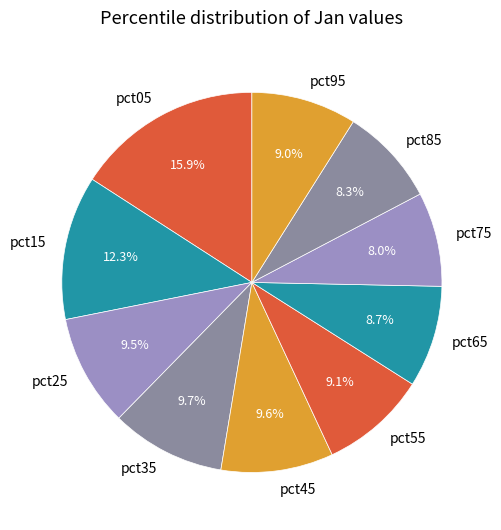

What is the total percentage of pct75 and pct55?

17.1%